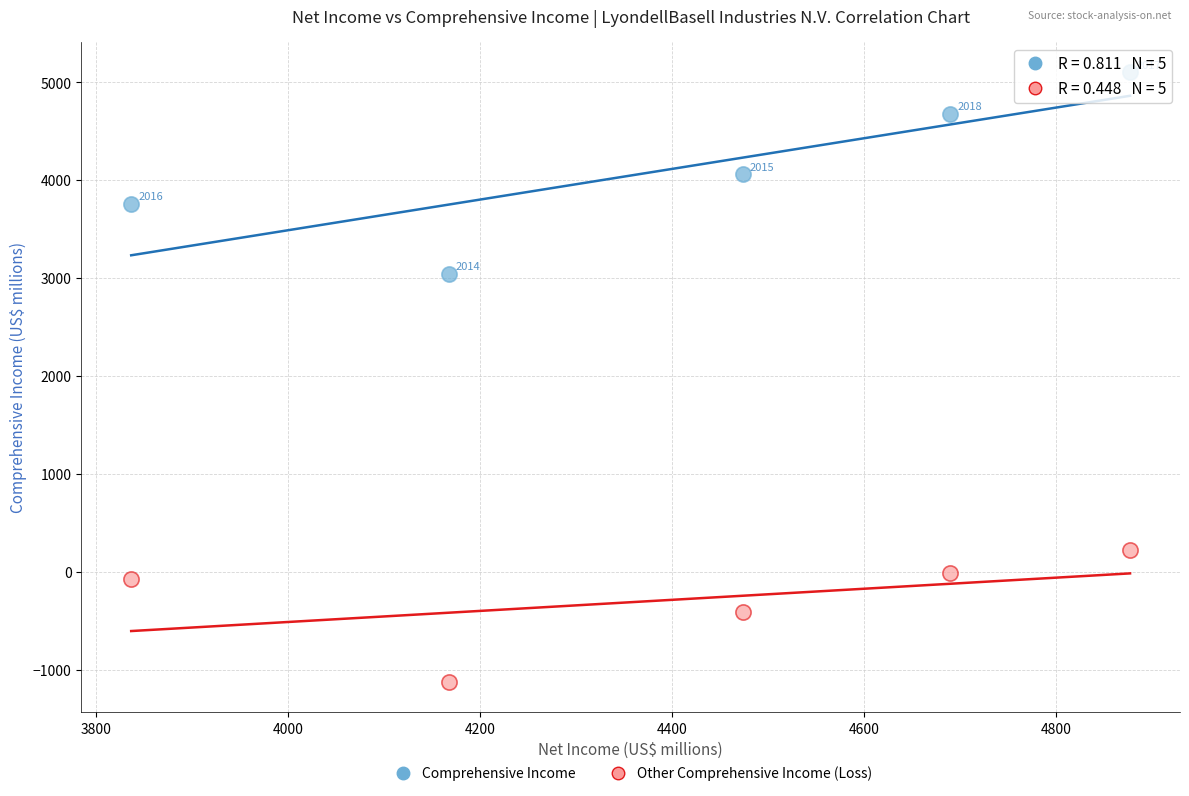

Across all data points, what is the average Y value?

1927